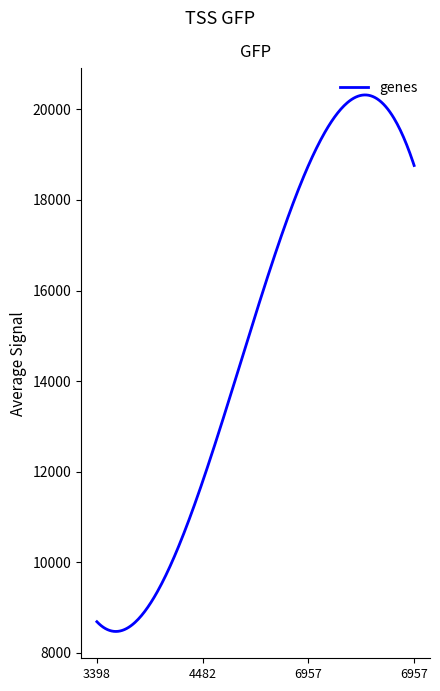

What is the difference between the maximum and minimum values?

11849.5